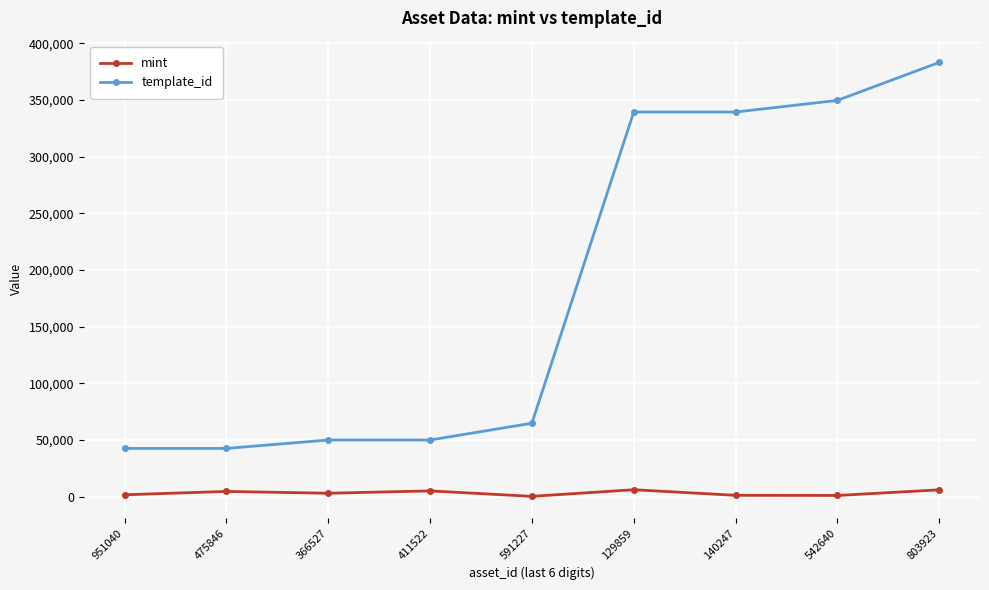

At which category is the sum across all series the highest?

803923